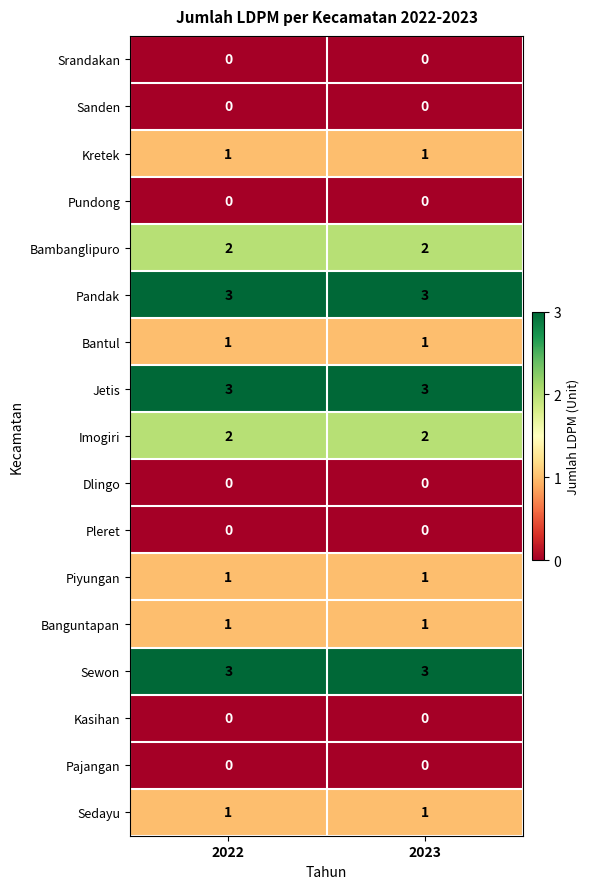

What is the total value across all series at 2023?

18